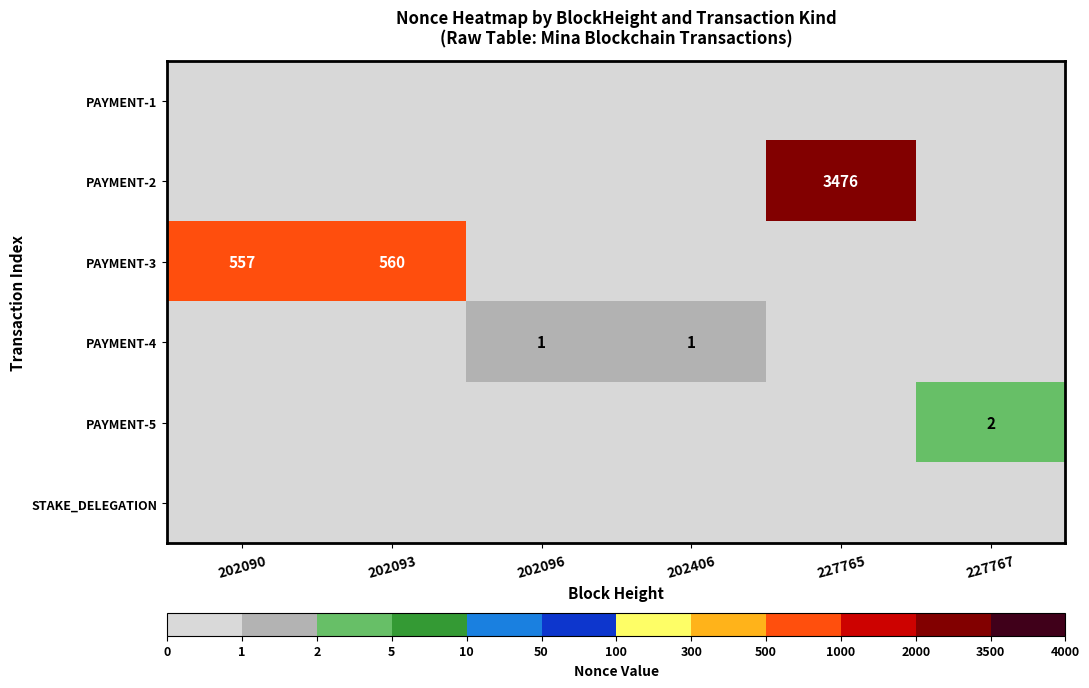

Which series has the largest total across all categories?

PAYMENT-2